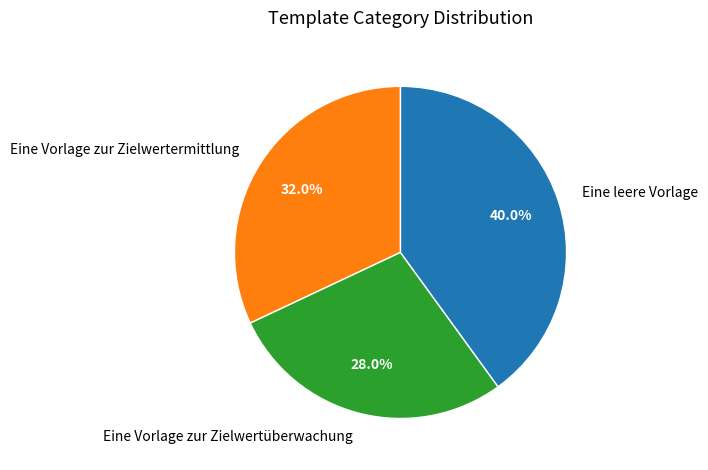

Is there a majority slice in this chart?

No